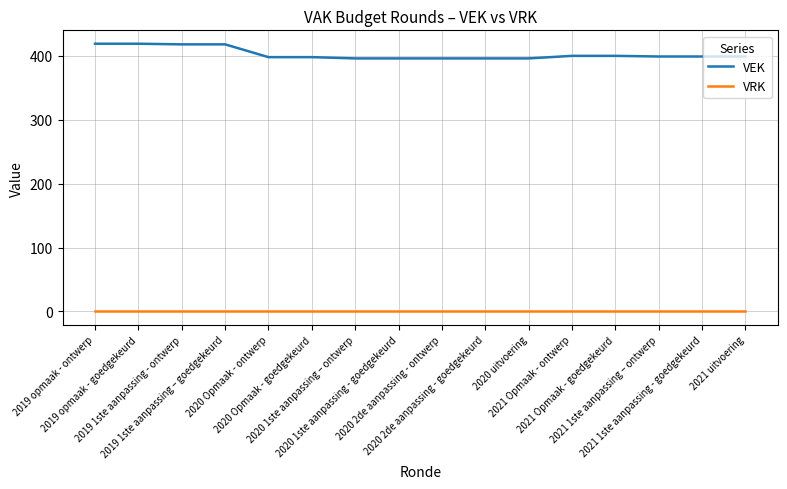

How many distinct data groups are displayed?

2